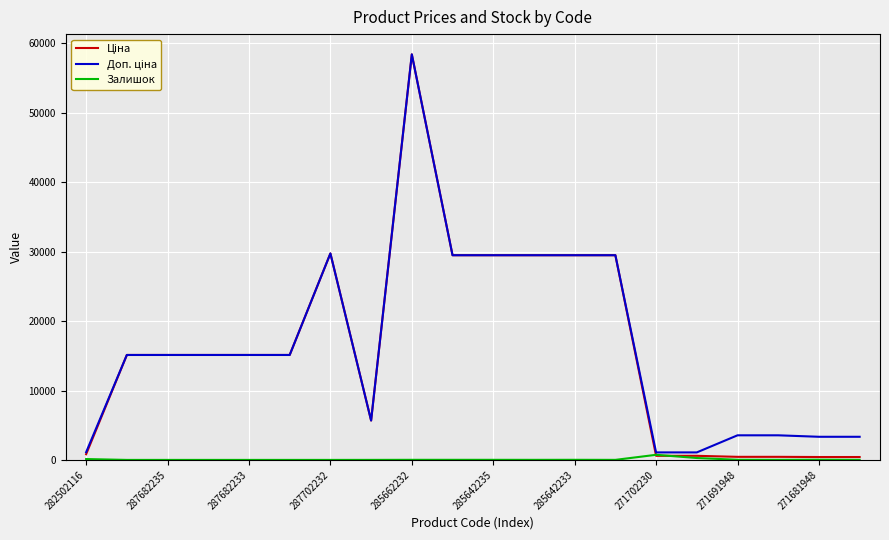

How many lines are shown in the chart?

3